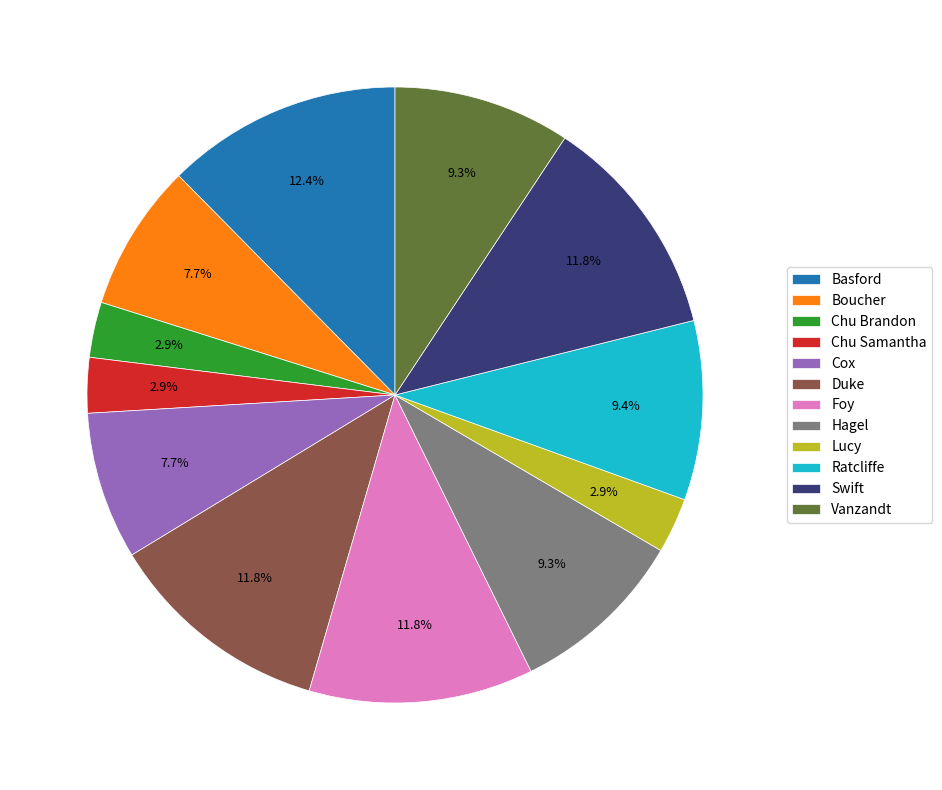

Does Vanzandt represent more than half of the total?

No